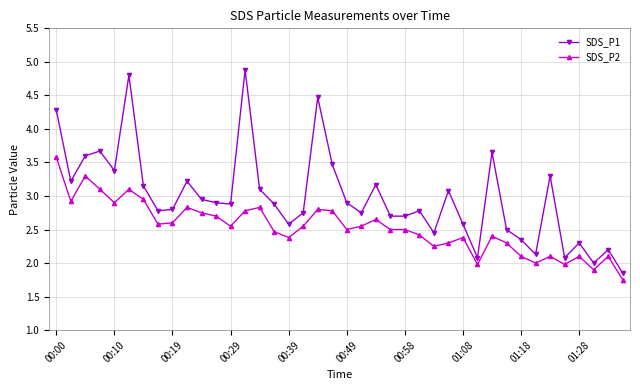

True or false: SDS_P2 has more than 2 interior local peaks.

True